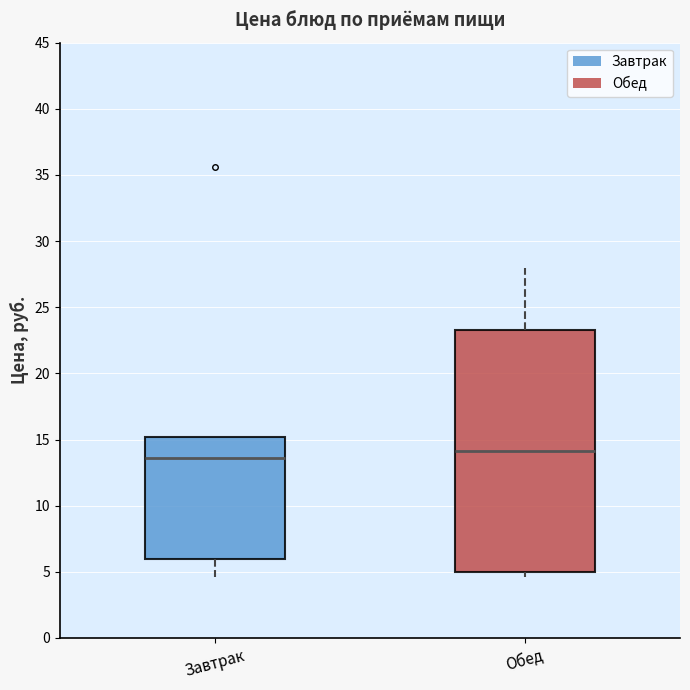

Which box is the tallest, from its lower edge to its upper edge?

Обед